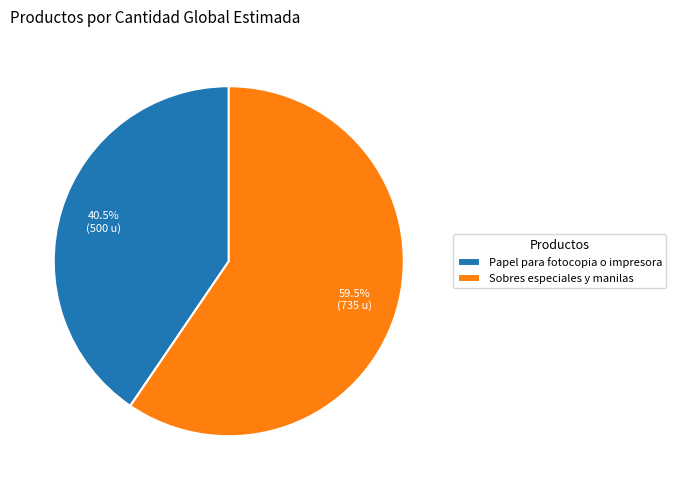

Approximately how many times larger is the value at Papel para fotocopia o impresora compared to Sobres especiales y manilas?

0.7